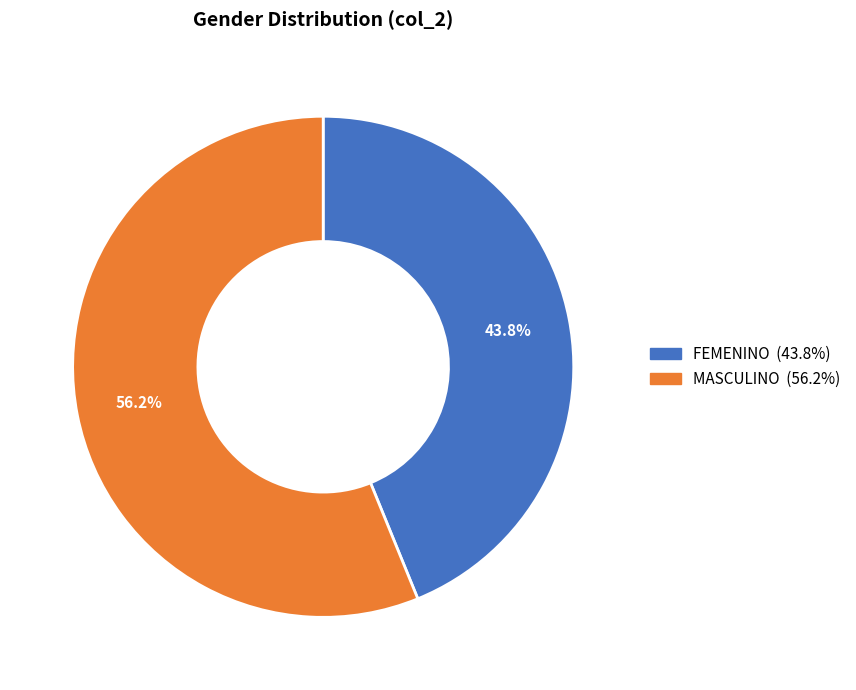

To the nearest percent, what portion does FEMENINO represent?

44%